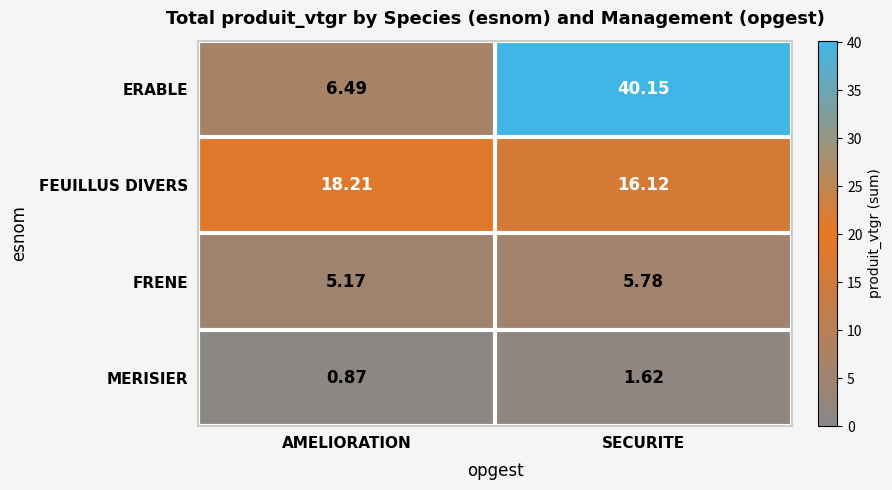

Between AMELIORATION and SECURITE, which series saw the biggest shift?

ERABLE